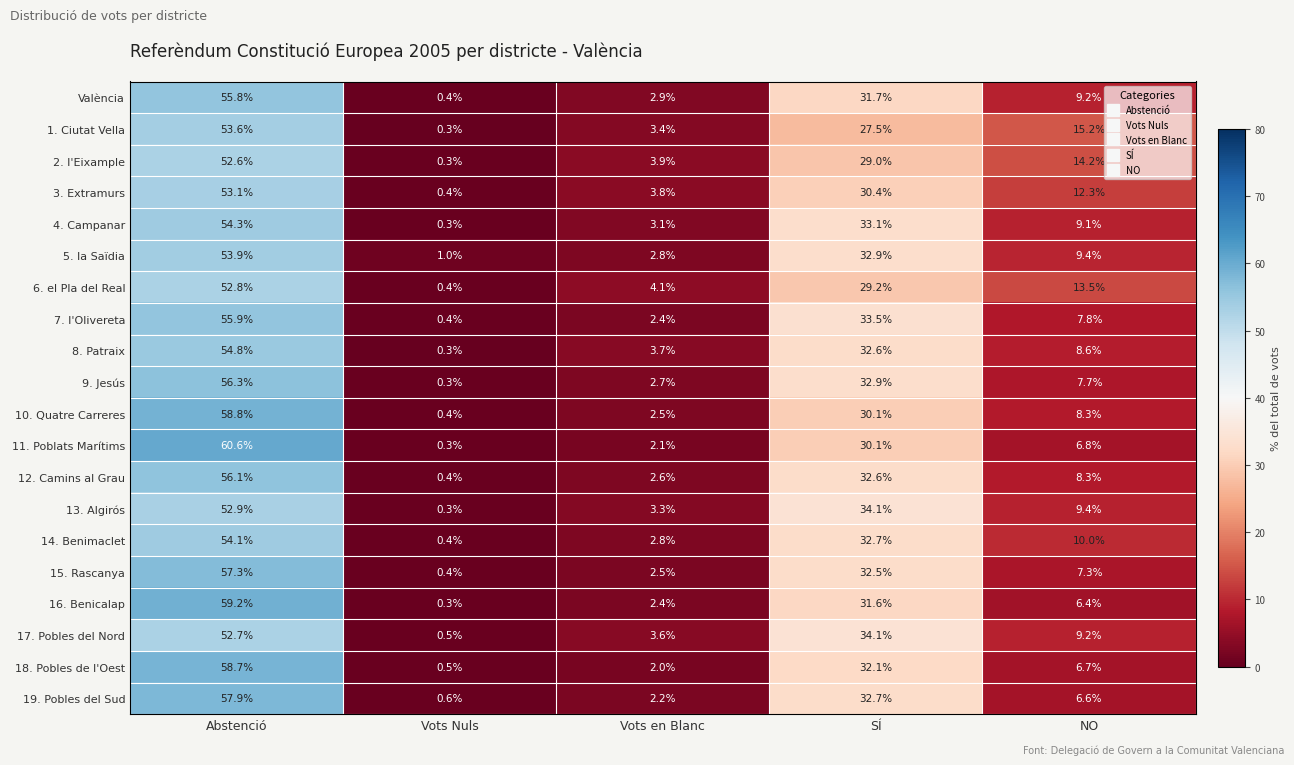

What is the difference between the 18. Pobles de l'Oest values at Abstenció and SÍ?

26.6